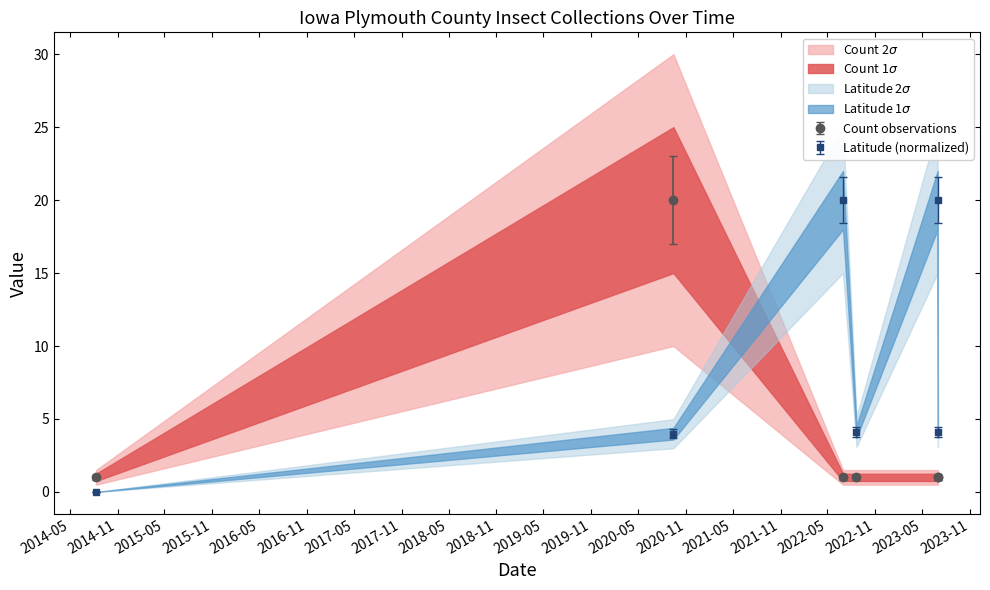

Is this an area chart (filled region under the line)?

No